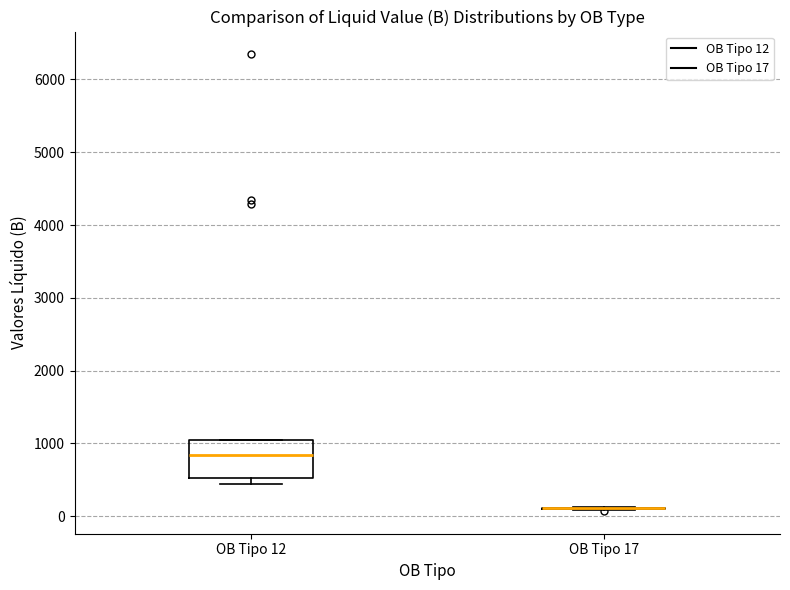

Reading left to right, transcribe this box plot: for each box, give where its median line is, the range the box spans, and where its two whiskers end, as read against the y-axis. The values are not printed on the chart, so give them approximately, as read against the axis.

OB Tipo 12: median 800, box 500 to 1000, whiskers 400 to 1000
OB Tipo 17: box collapsed to a line at 100, whiskers 100 to 100